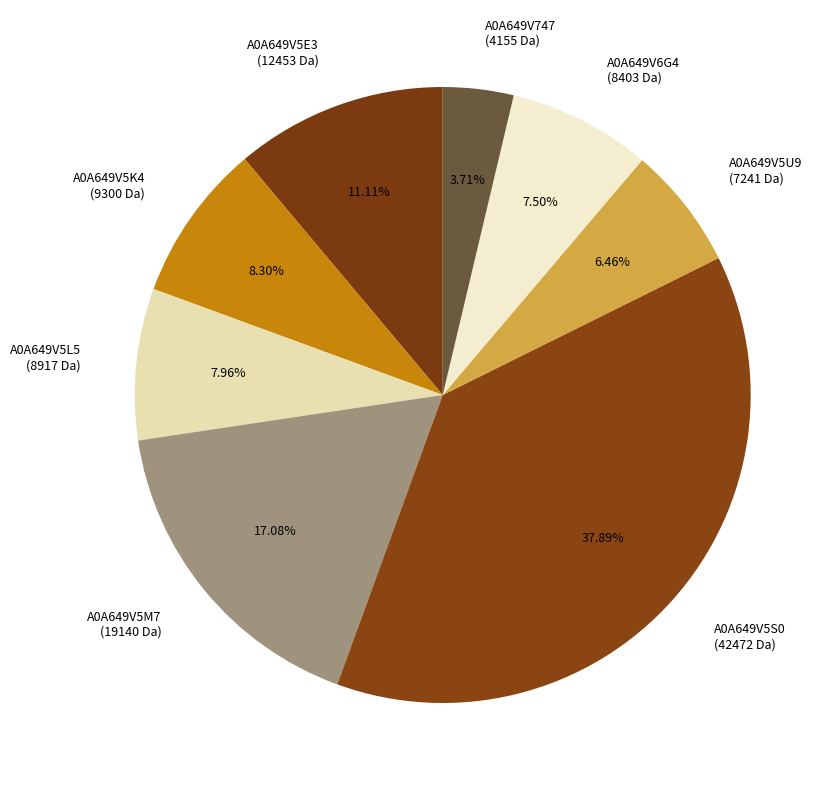

Between A0A649V747 (4155 Da) and A0A649V5L5 (8917 Da), which is larger?

A0A649V5L5 (8917 Da)